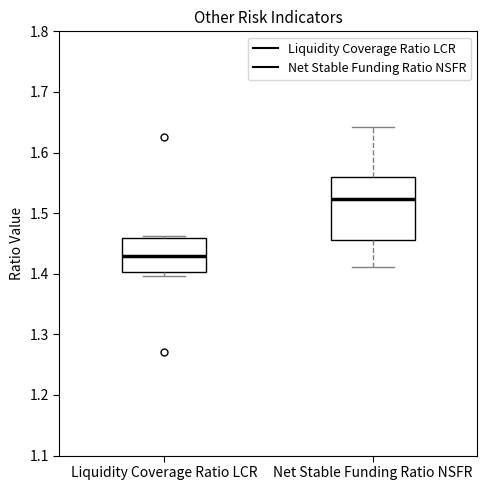

Reading left to right, read every box against the y-axis: the position of its median line, the range the box covers, and the ends of its whiskers. The values are not printed on the chart, so give them approximately, as read against the axis.

Liquidity Coverage Ratio LCR: median 1.43, box 1.40 to 1.46, whiskers 1.40 (just below the box's lower edge) to 1.46
Net Stable Funding Ratio NSFR: median 1.52, box 1.46 to 1.56, whiskers 1.41 to 1.64